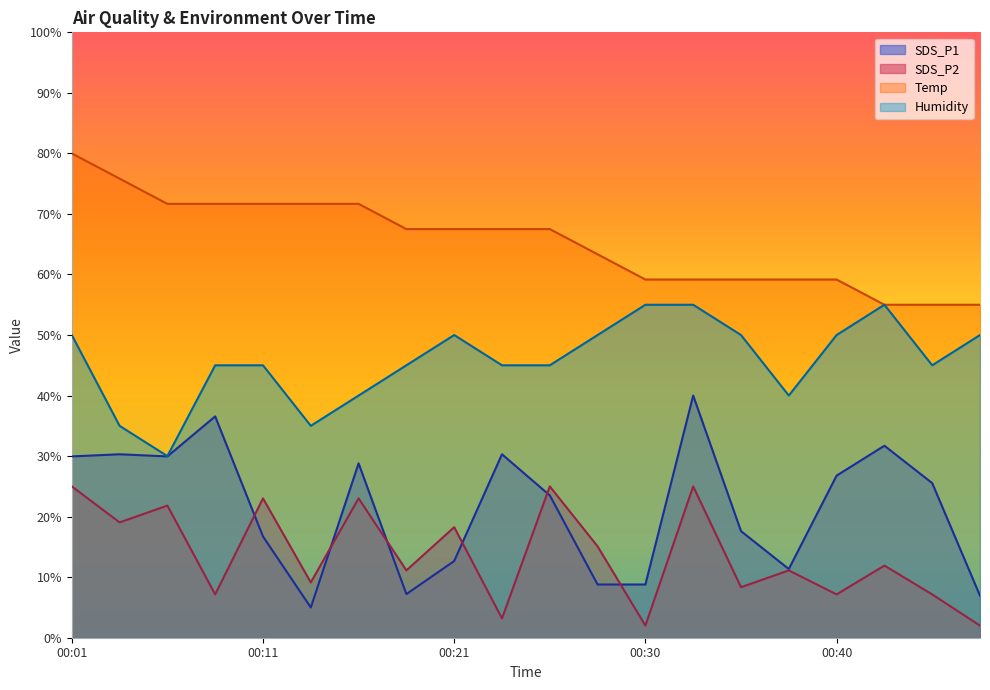

Reading left to right, list all the values displayed in this chart.

SDS_P1: 29.9	30.3	29.9	36.6	16.7	5.0	28.8	7.2	12.7	30.3	23.5	8.8	8.8	40.0	17.6	11.3	26.8	31.7	25.5	6.9
SDS_P2: 25.0	19.1	21.8	7.2	23.0	9.1	23.0	11.1	18.3	3.2	25.0	15.1	2.0	25.0	8.3	11.1	7.2	11.9	7.2	2.0
Temp: 80.0	75.8	71.7	71.7	71.7	71.7	71.7	67.5	67.5	67.5	67.5	63.3	59.2	59.2	59.2	59.2	59.2	55.0	55.0	55.0
Humidity: 50.0	35.0	30.0	45.0	45.0	35.0	40.0	45.0	50.0	45.0	45.0	50.0	55.0	55.0	50.0	40.0	50.0	55.0	45.0	50.0